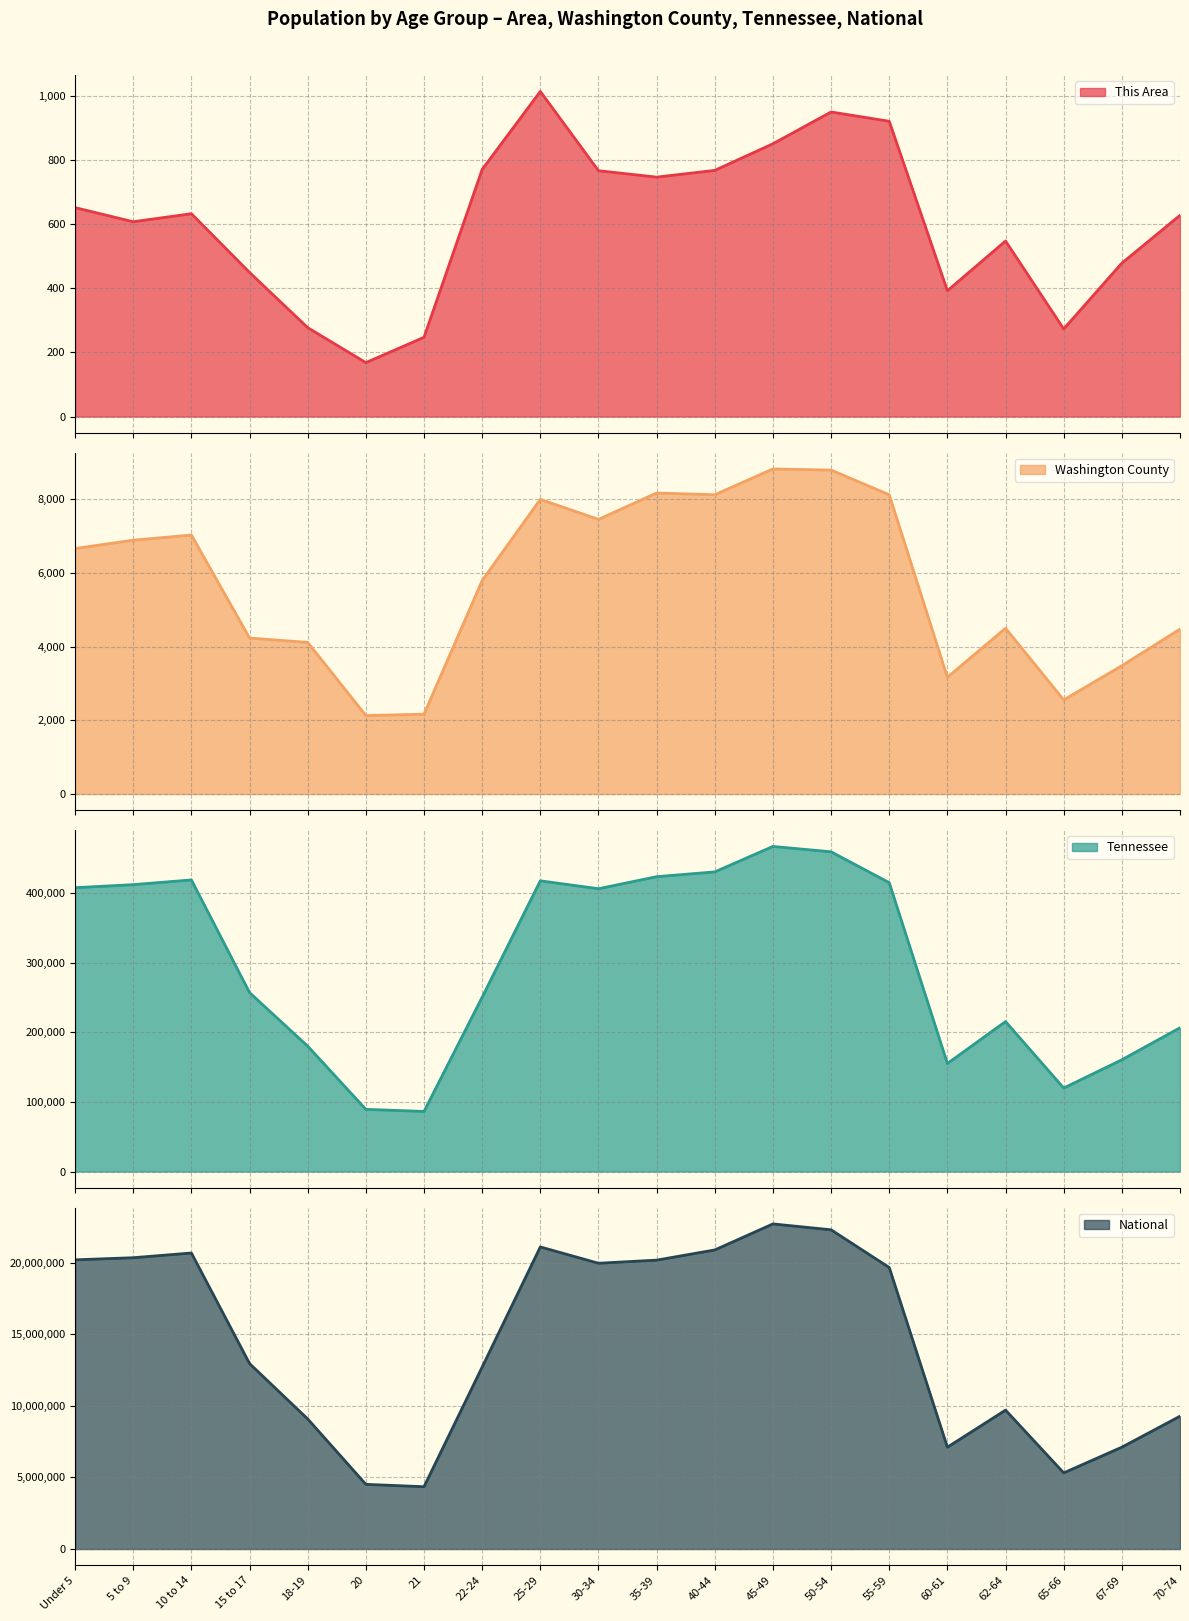

Is it true that Washington County equals 8001 at 25-29?

True